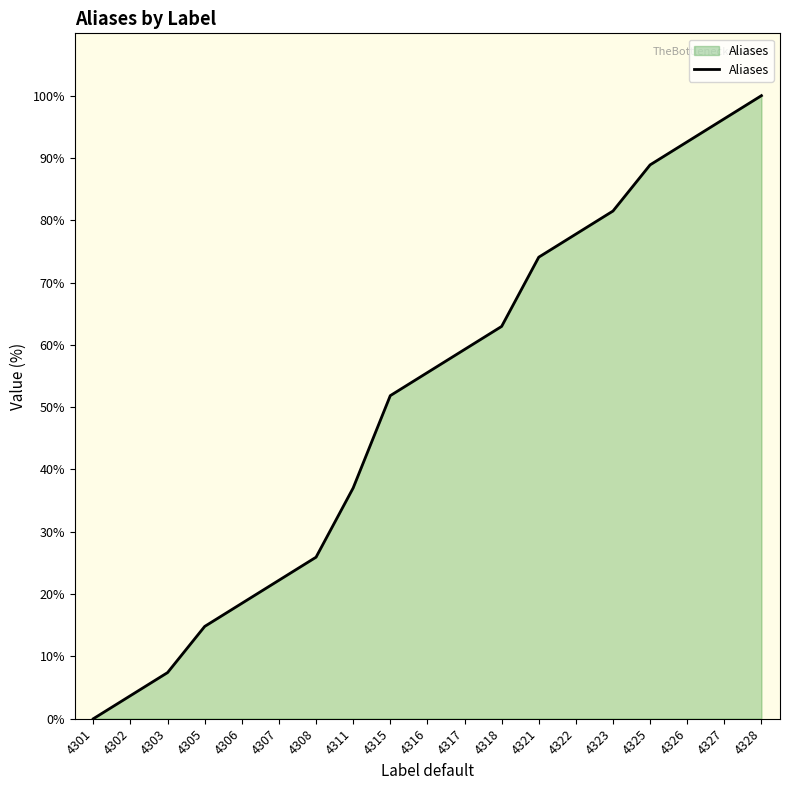

How many lines are shown in the chart?

1